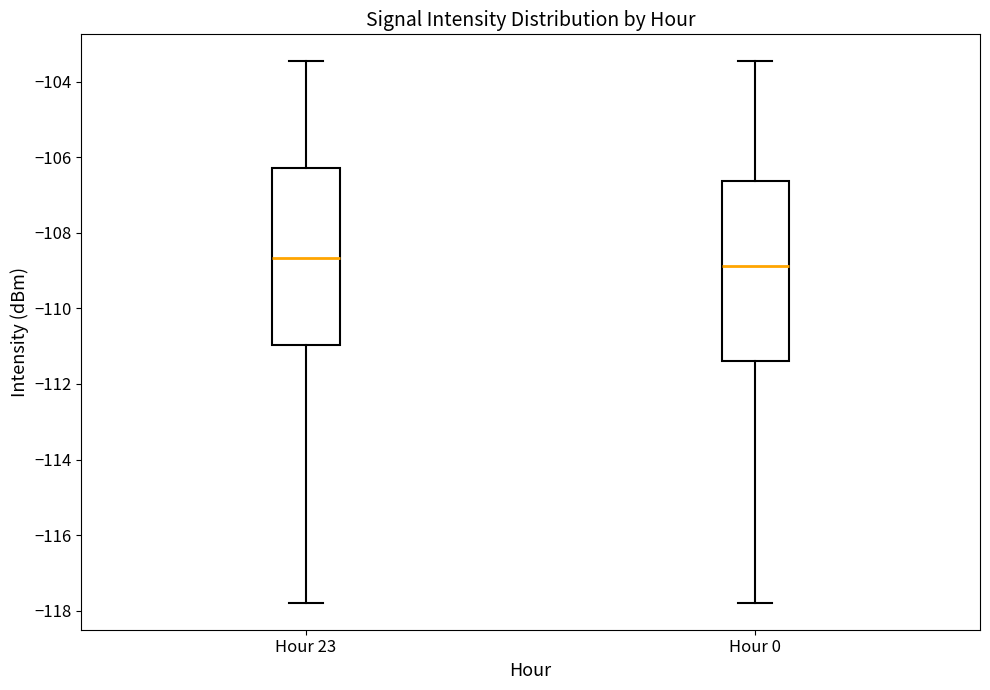

Where is the lower edge of the box for Hour 0 on the y-axis? The values are not printed on the chart, so give them approximately, as read against the axis.

-111.4